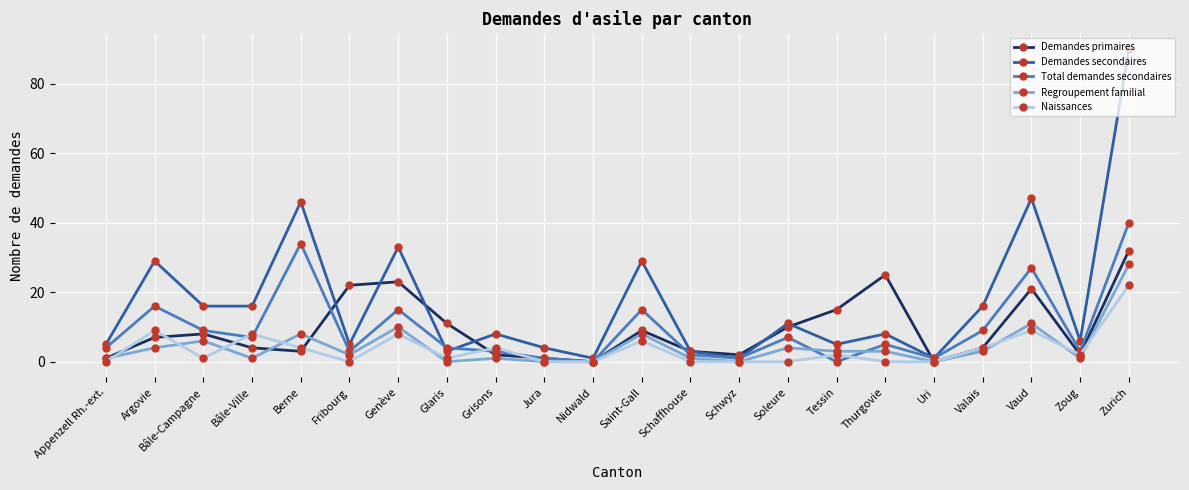

True or false: Regroupement familial and Naissances intersect in this chart.

True